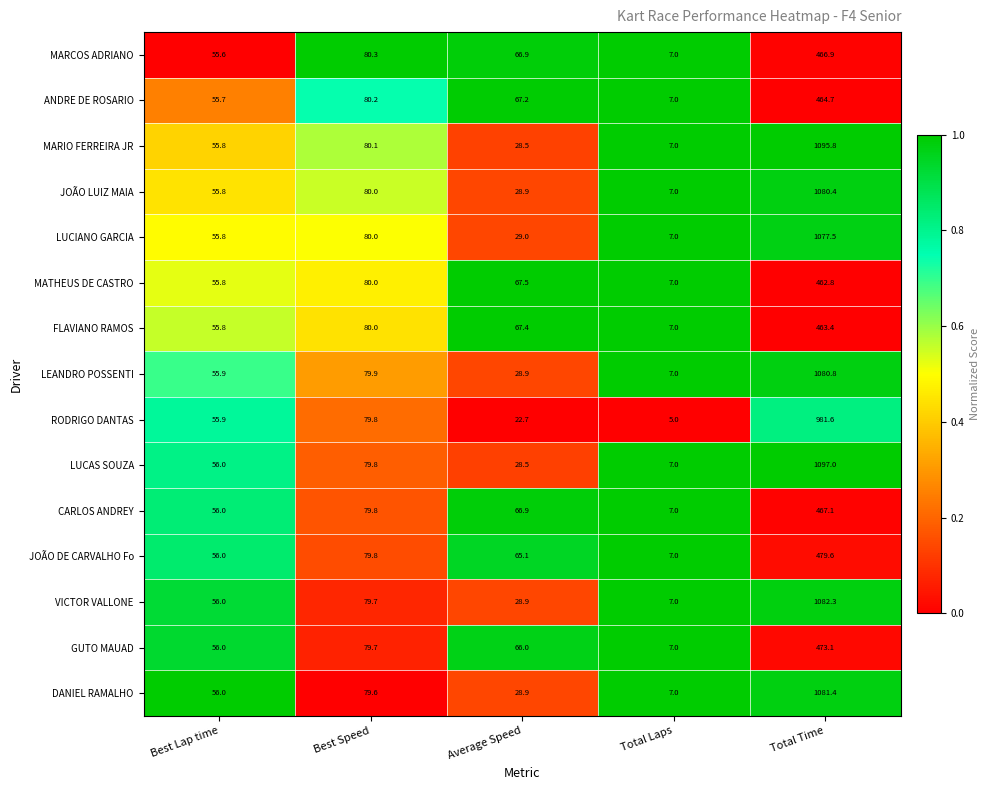

The JOÃO DE CARVALHO Fo series shows 56.0 at Best Lap time. True or false?

True